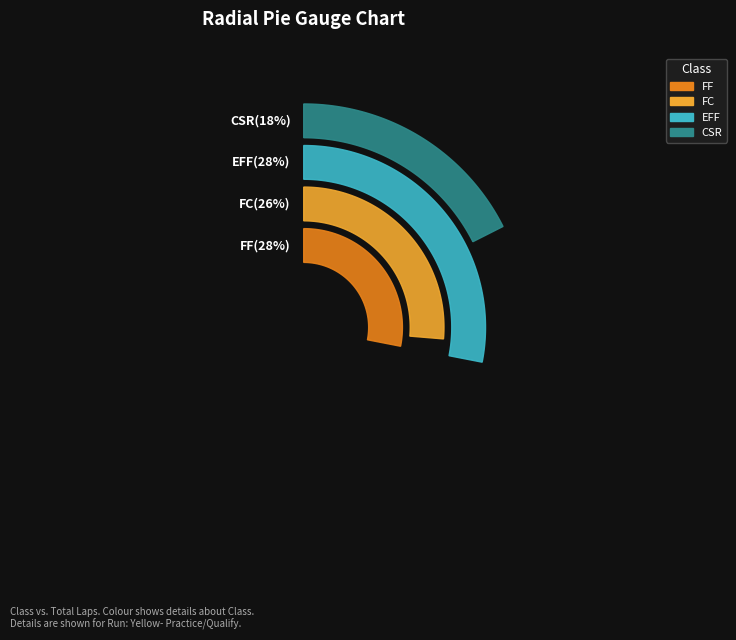

Count the number of slices in the pie.

4